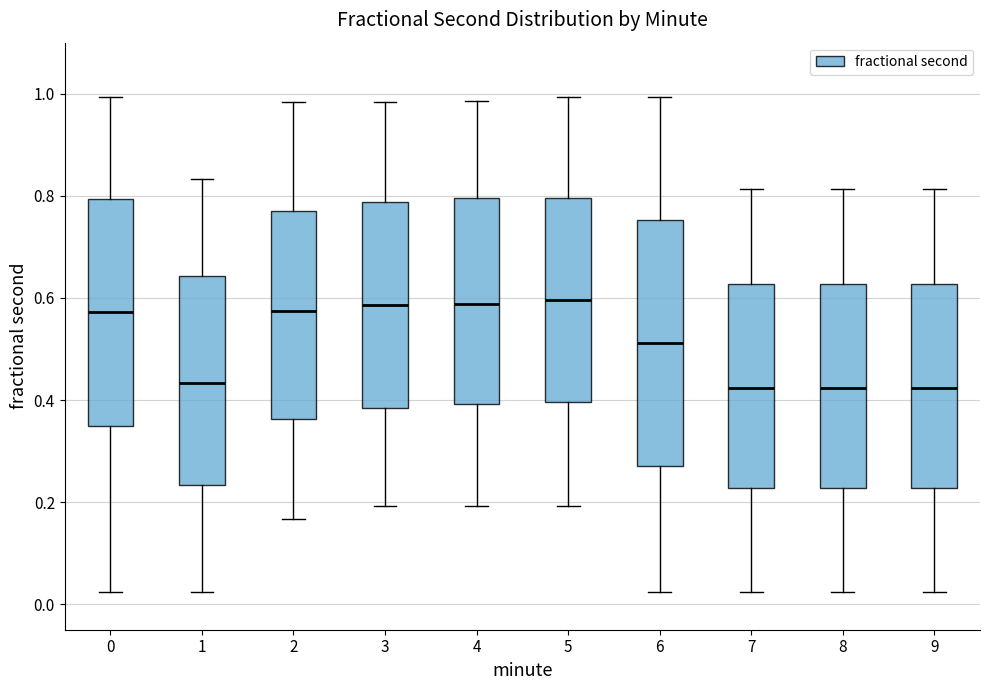

Reading left to right, read every box against the y-axis: the position of its median line, the range the box covers, and the ends of its whiskers. The values are not printed on the chart, so give them approximately, as read against the axis.

0: median 0.58, box 0.34 to 0.80, whiskers 0.02 to 1.00
1: median 0.44, box 0.24 to 0.64, whiskers 0.02 to 0.84
2: median 0.58, box 0.36 to 0.78, whiskers 0.16 to 0.98
3: median 0.58, box 0.38 to 0.78, whiskers 0.20 to 0.98
4: median 0.58, box 0.40 to 0.80, whiskers 0.20 to 0.98
5: median 0.60, box 0.40 to 0.80, whiskers 0.20 to 1.00
6: median 0.52, box 0.28 to 0.76, whiskers 0.02 to 1.00
7: median 0.42, box 0.22 to 0.62, whiskers 0.02 to 0.82
8: median 0.42, box 0.22 to 0.62, whiskers 0.02 to 0.82
9: median 0.42, box 0.22 to 0.62, whiskers 0.02 to 0.82